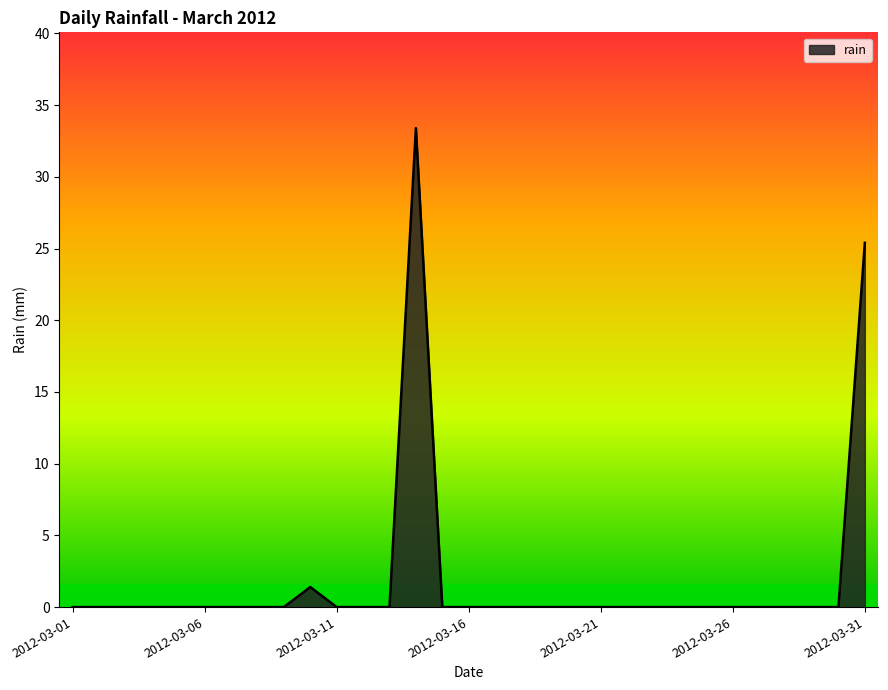

What is the greatest value displayed?

33.4